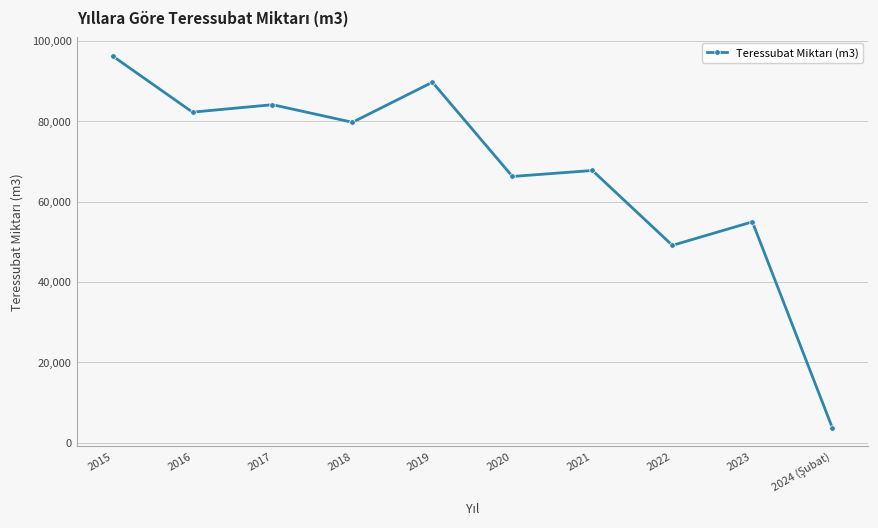

How many categories are shown in the chart?

10